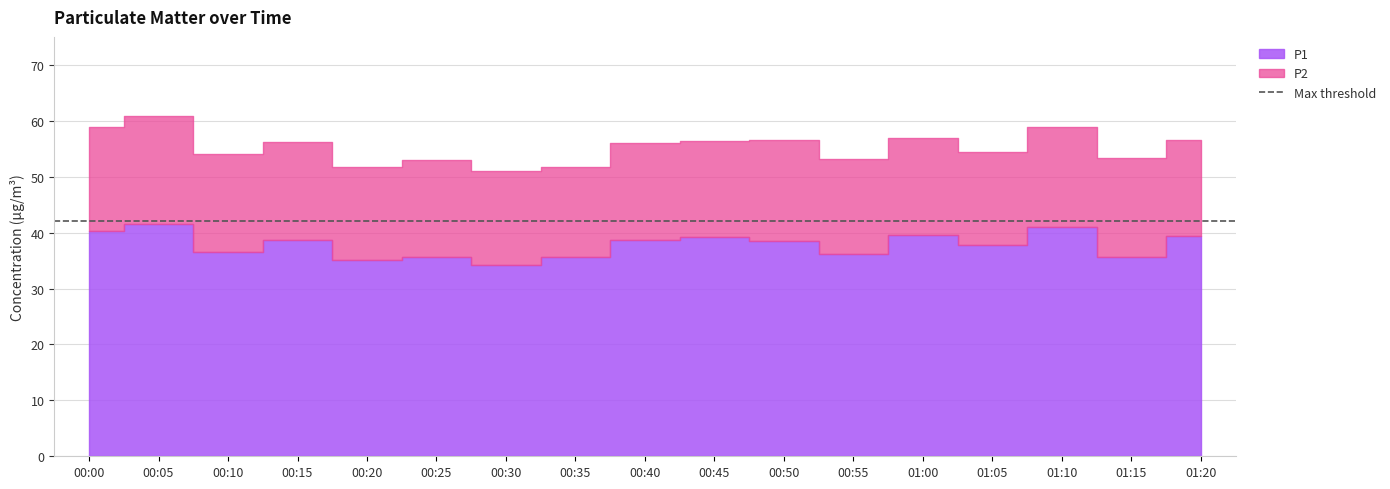

What is the maximum value shown in the chart?

41.6